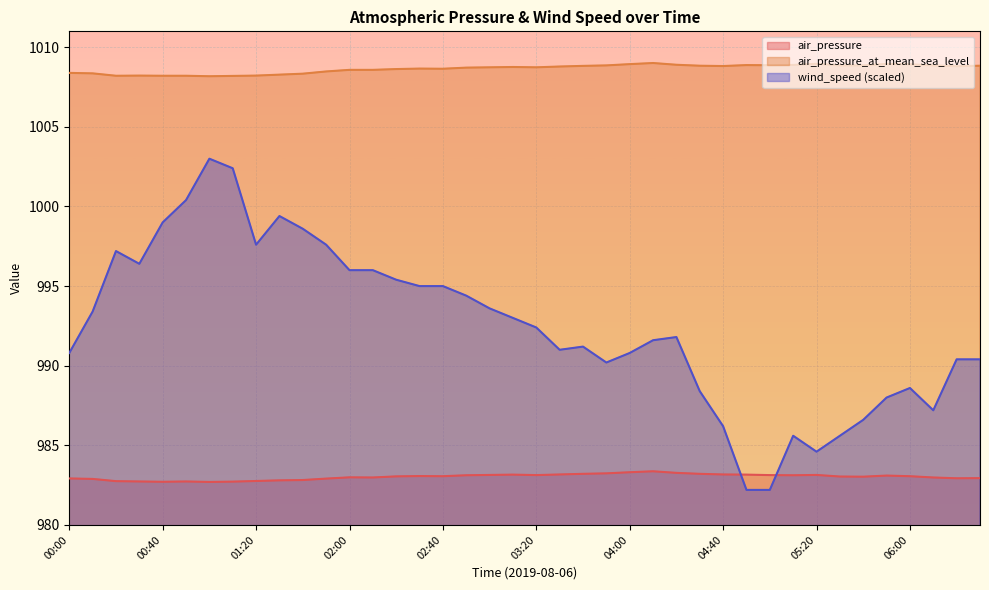

What is the label of the 3rd point from the right?

06:10